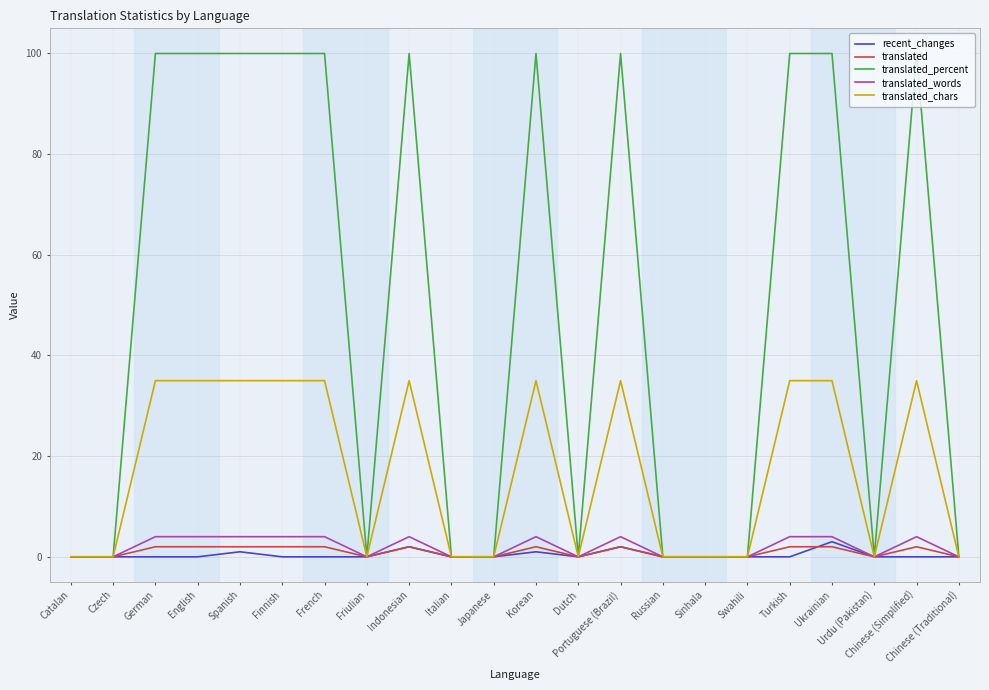

Which series has the widest spread of values?

translated_percent